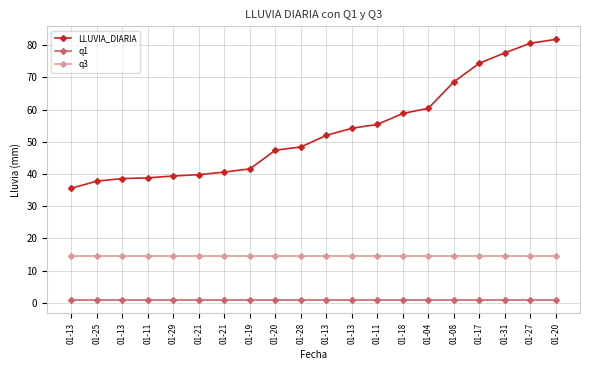

At which label is q1 closest to 0?

01-13